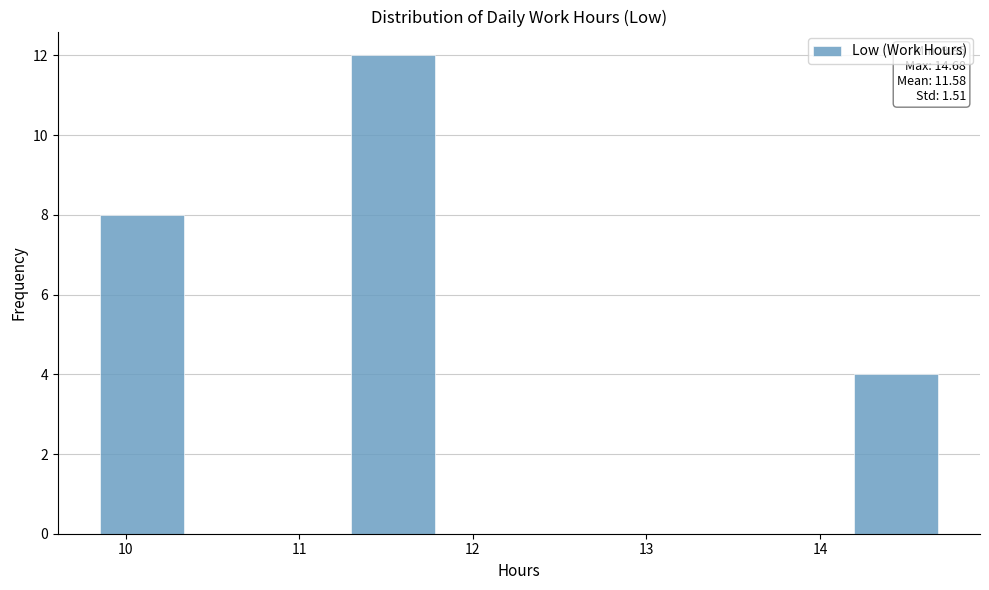

Which range on the x-axis has the tallest bar?

11.3 to 11.8